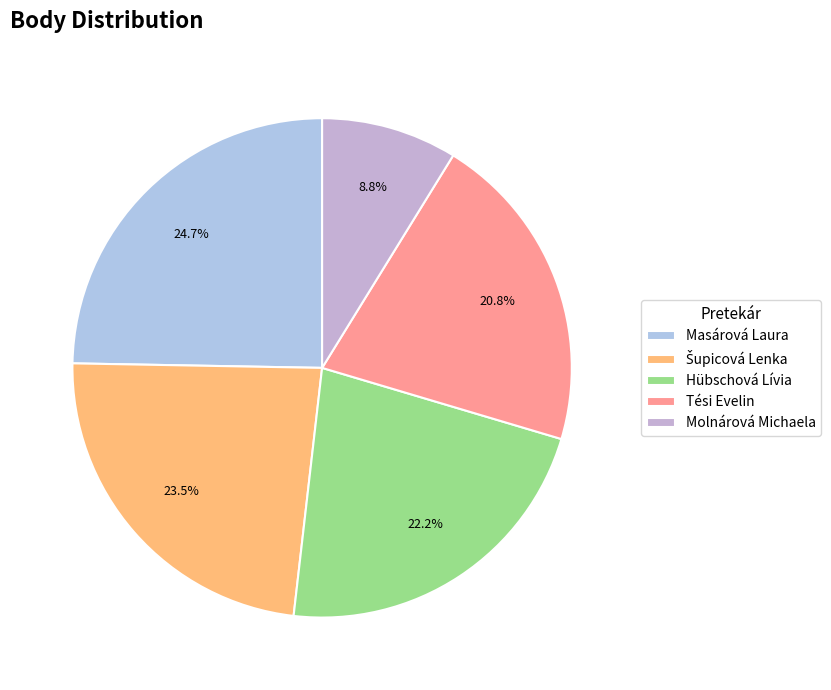

Between Masárová Laura and Molnárová Michaela, which is larger?

Masárová Laura